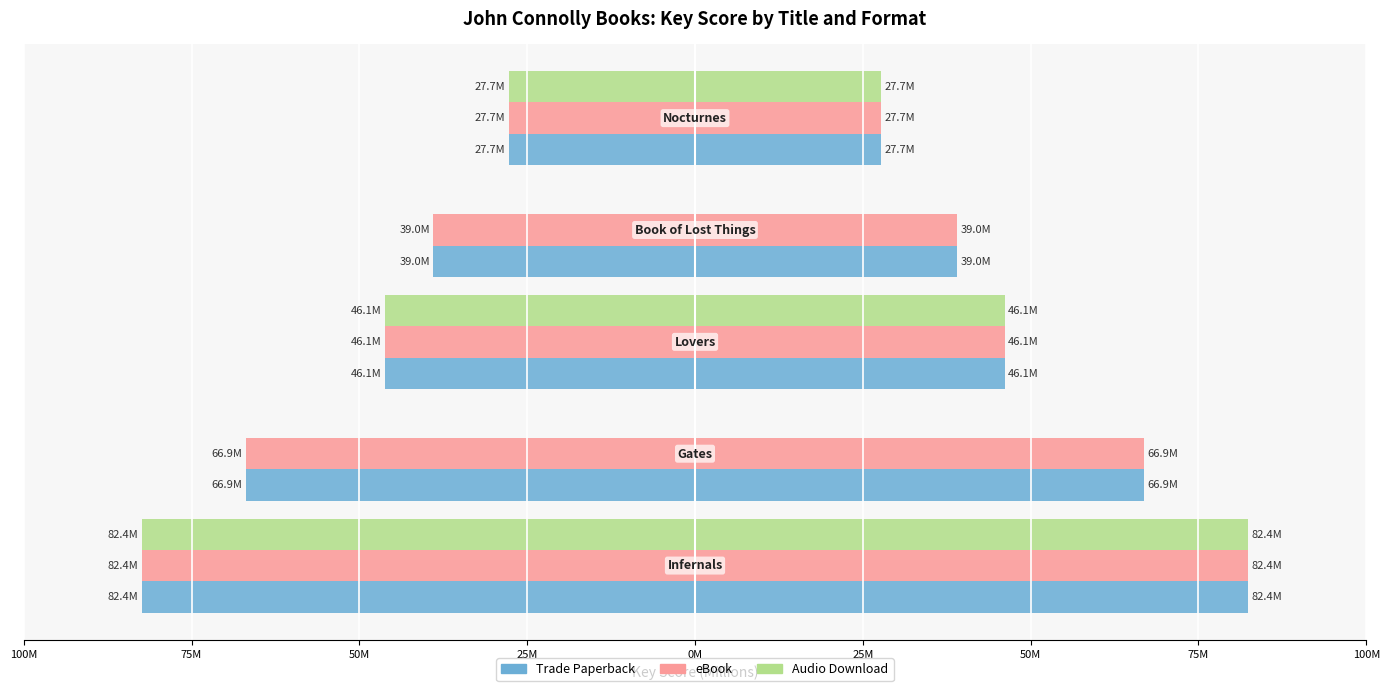

The Trade Paperback series shows -43.8 at 0M. True or false?

False